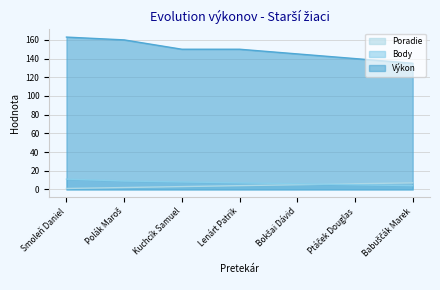

How many lines are shown in the chart?

3